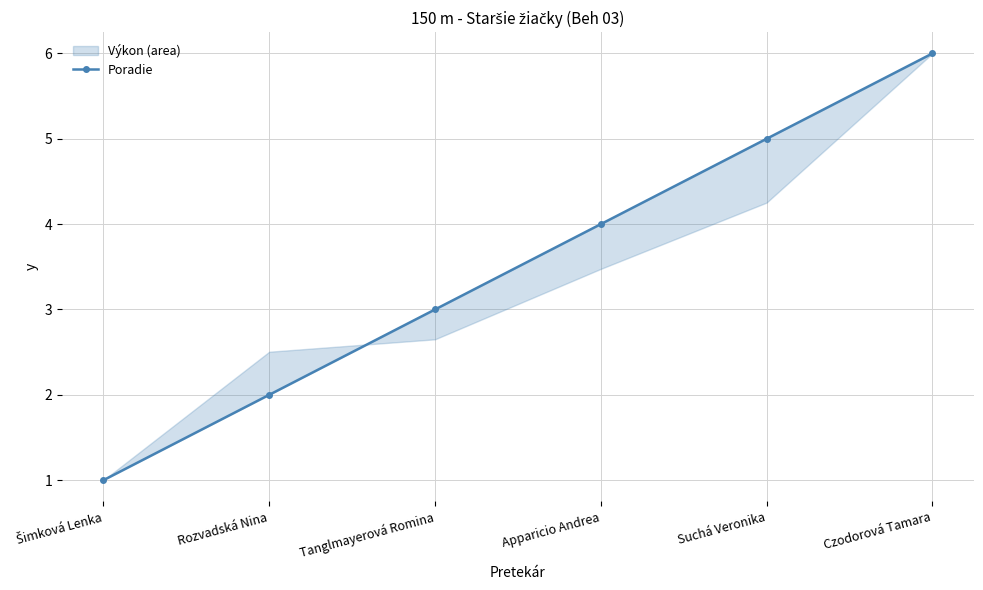

What is the value of the 1st point from the left?

1